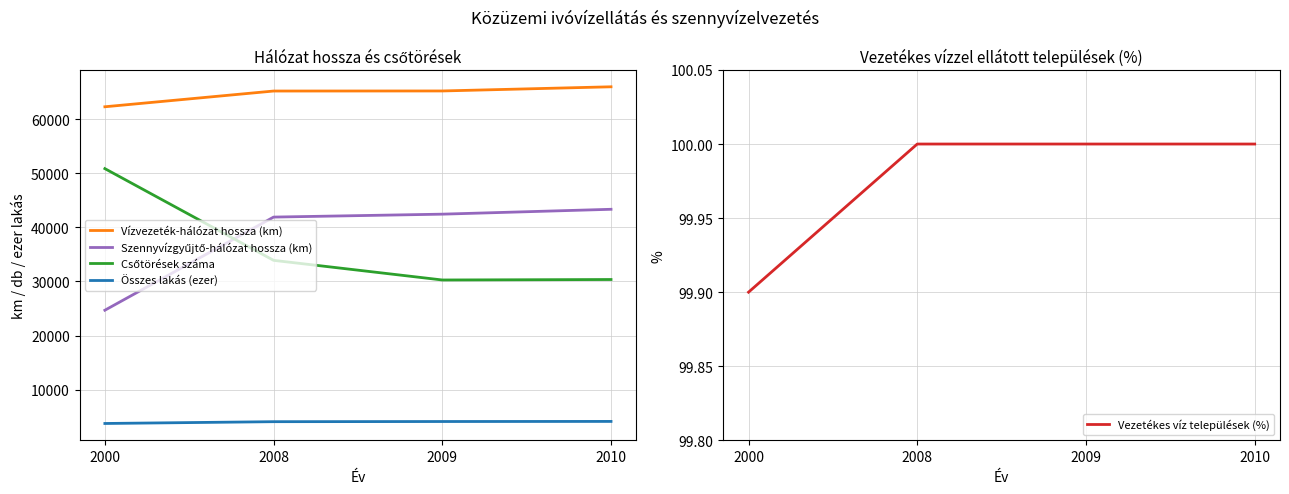

True or false: Összes lakás (ezer) and Vízvezeték-hálózat hossza (km) intersect in this chart.

False